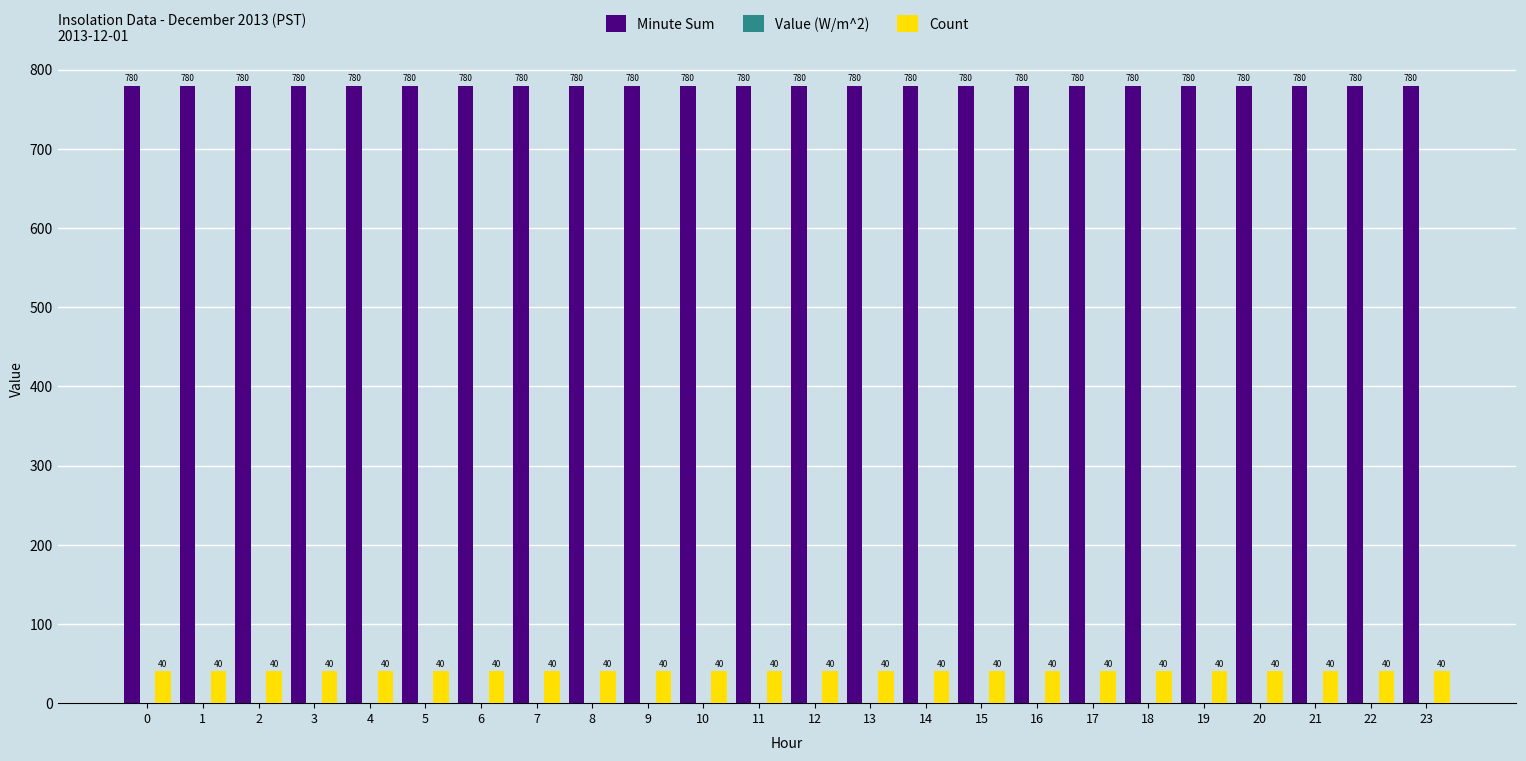

How many categories are shown in the chart?

24